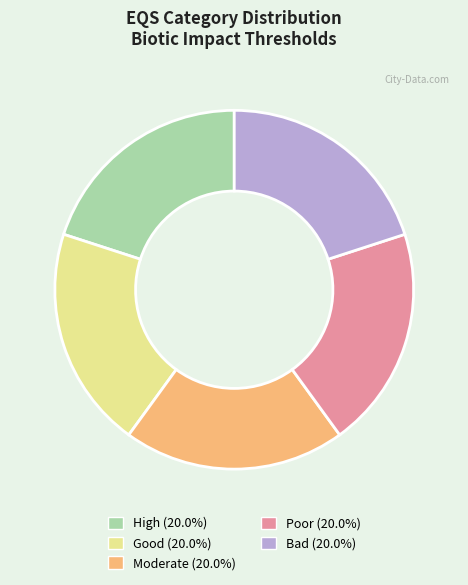

Does Poor account for over 50% of the chart?

No